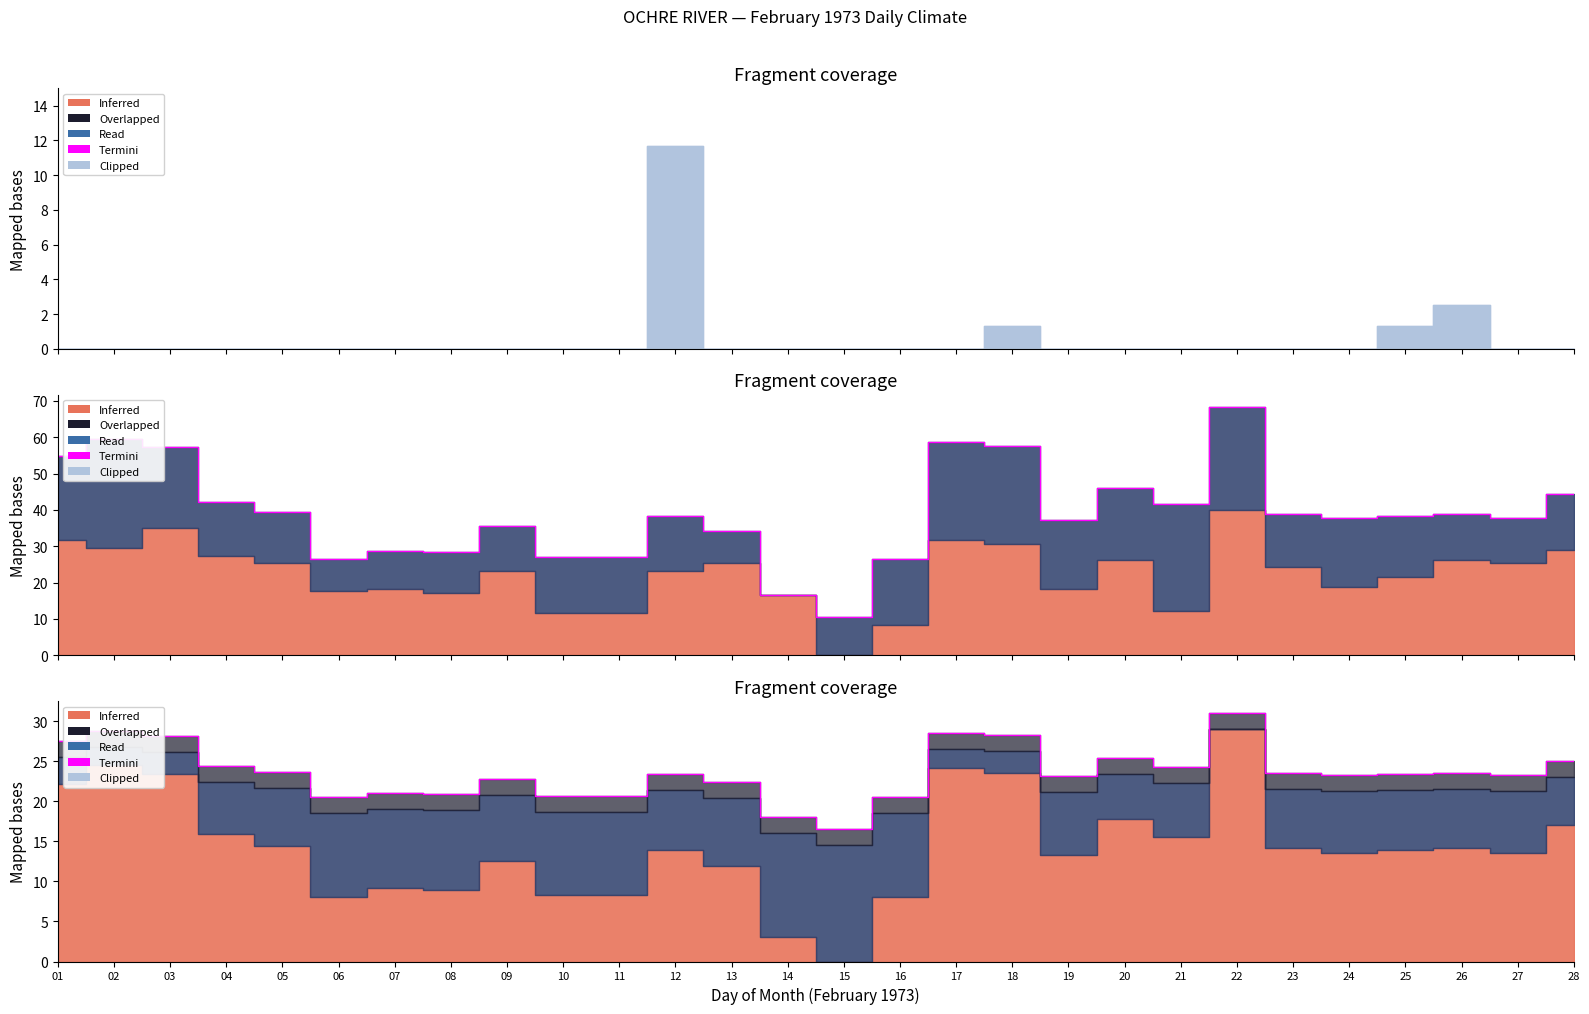

Does the chart have visible grid lines?

No